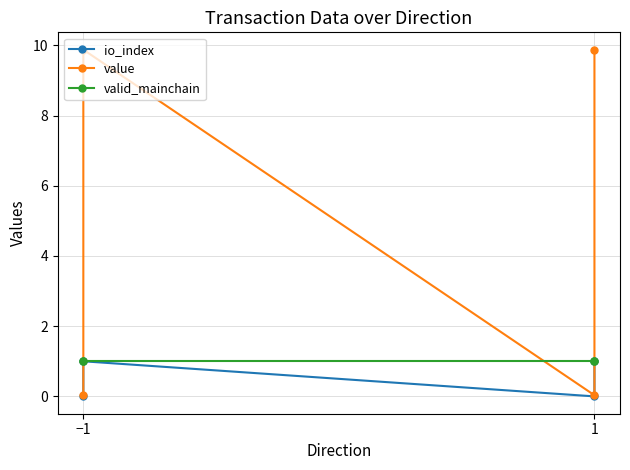

The value of value at −1 is 9.9. True or false?

True